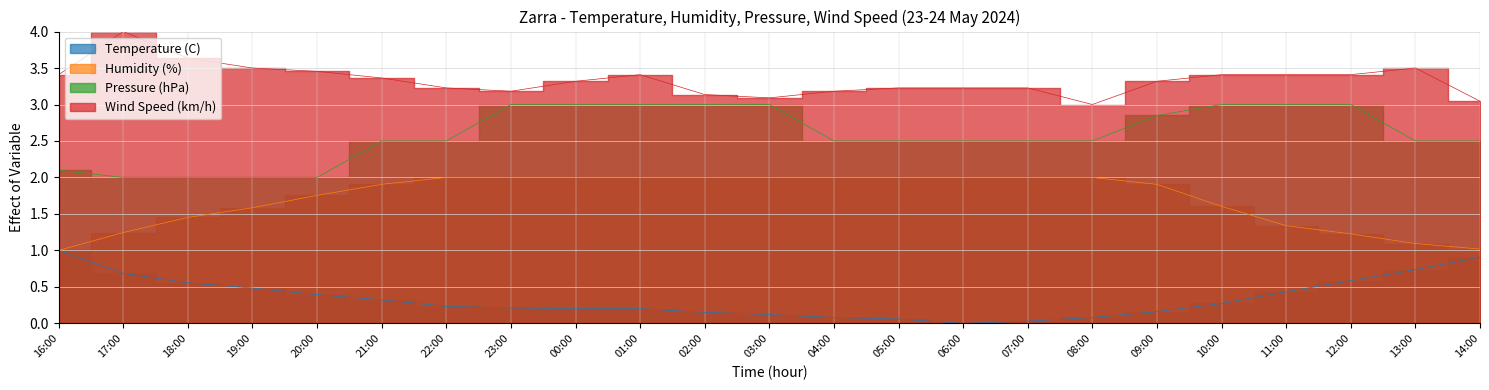

List the series in order of their overall mean, lowest first.

Temperature (C), Humidity (%), Pressure (hPa), Wind Speed (km/h)